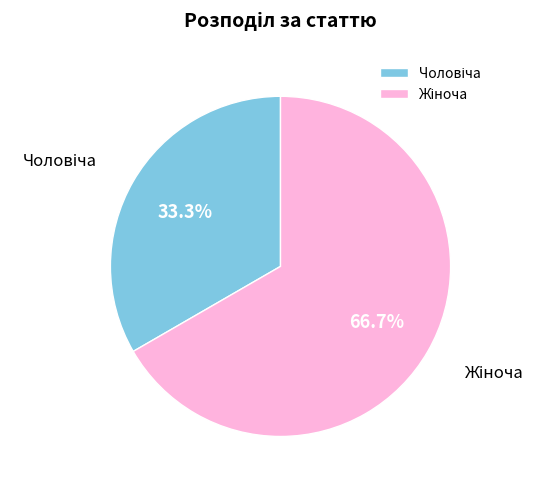

Does any single category account for the majority?

Yes